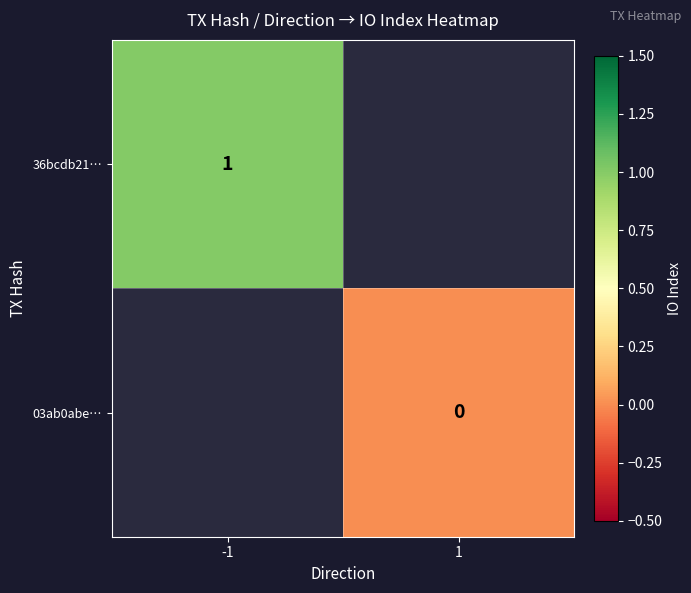

Is the value of 03ab0abe… at 1 greater than the value of 36bcdb21… at -1?

No